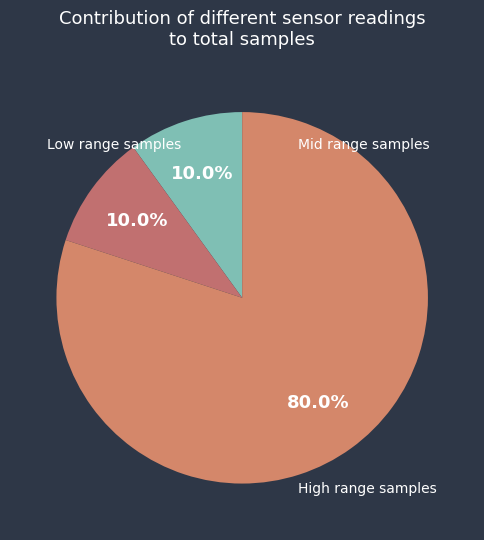

How many segments does this pie chart have?

3